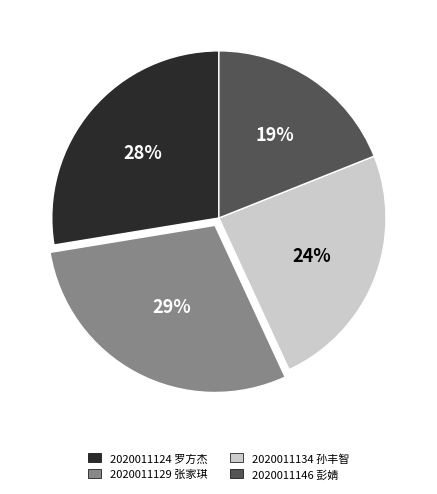

What is the largest slice in the pie chart?

2020011129 张家琪